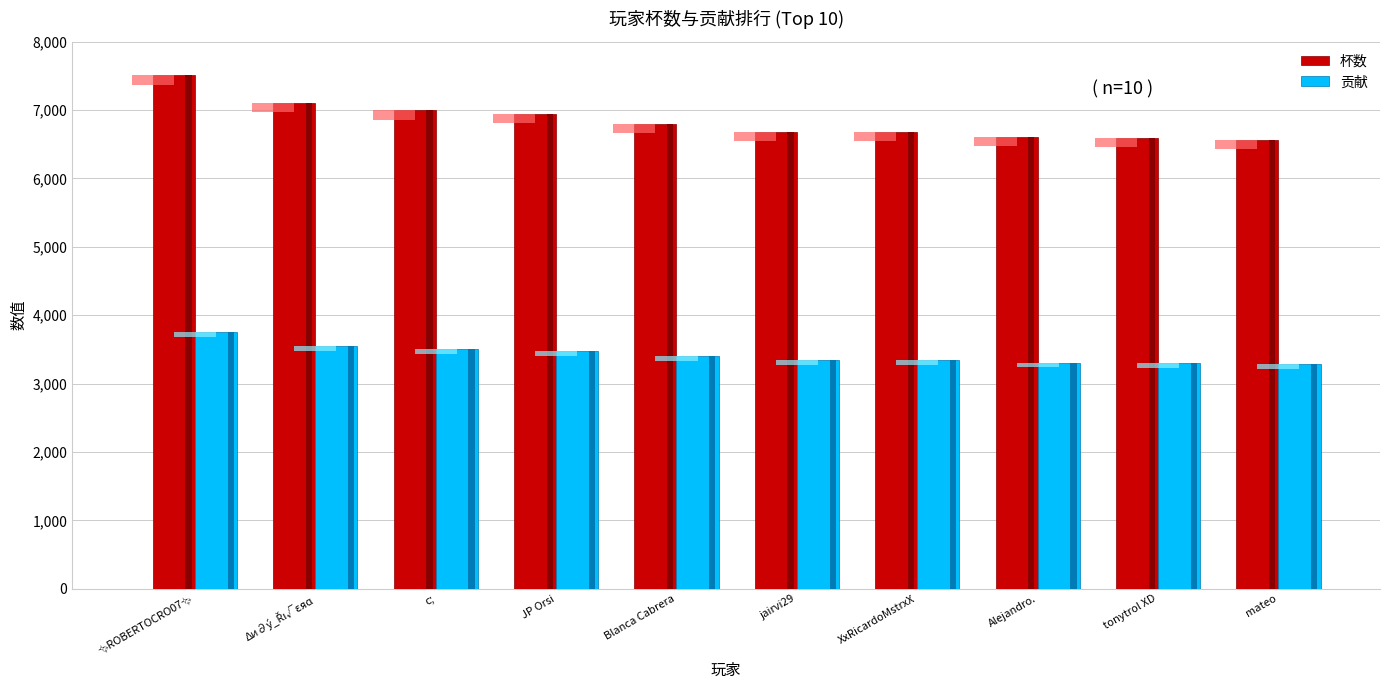

Rank the series at Δи∂ý_Řı√εяɑ from highest to lowest value.

杯数, 贡献